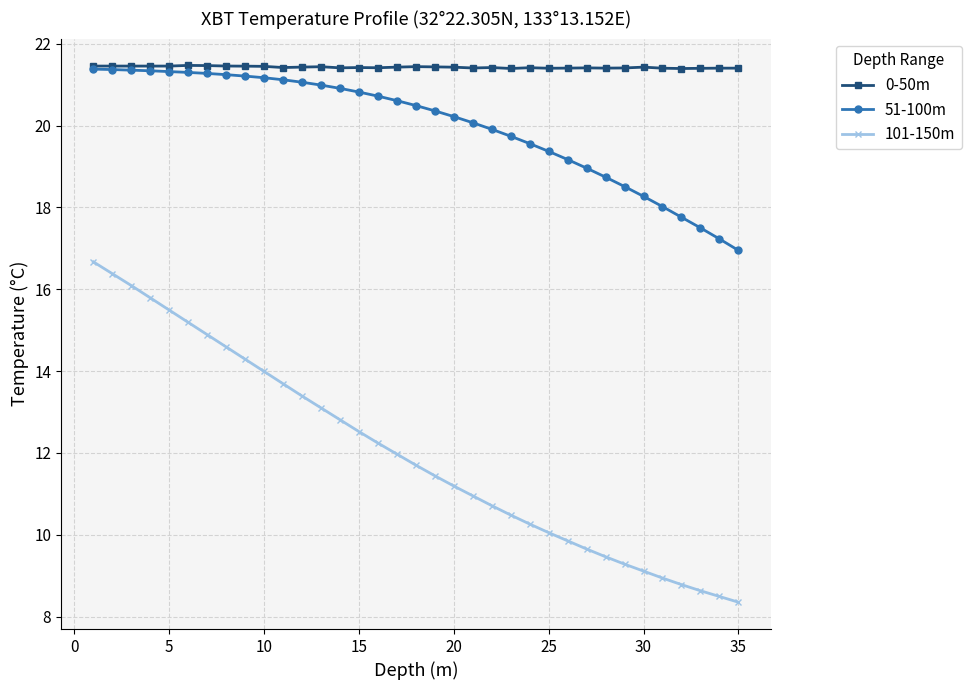

True or false: 101-150m and 51-100m cross at least once.

False